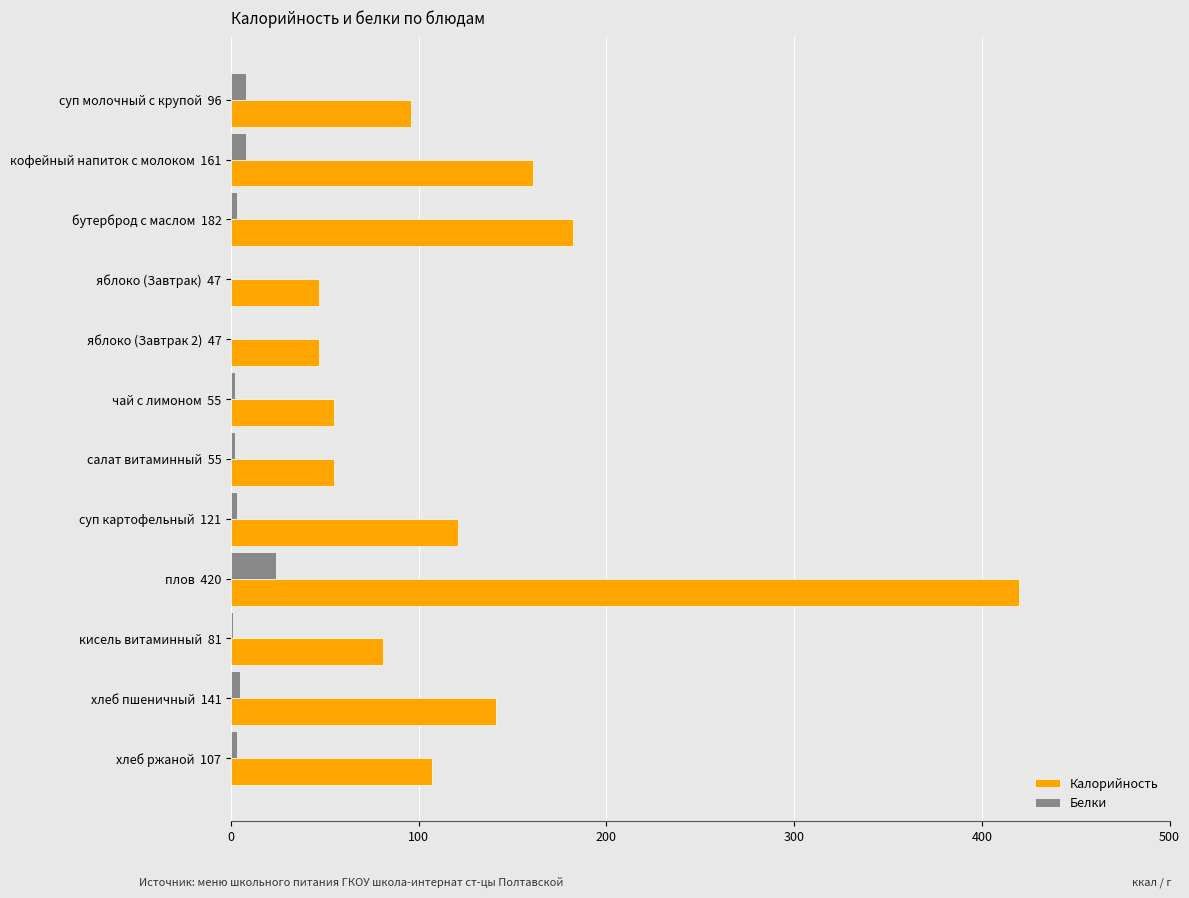

The value of Белки at яблоко (Завтрак 2)  47 is 0. True or false?

True